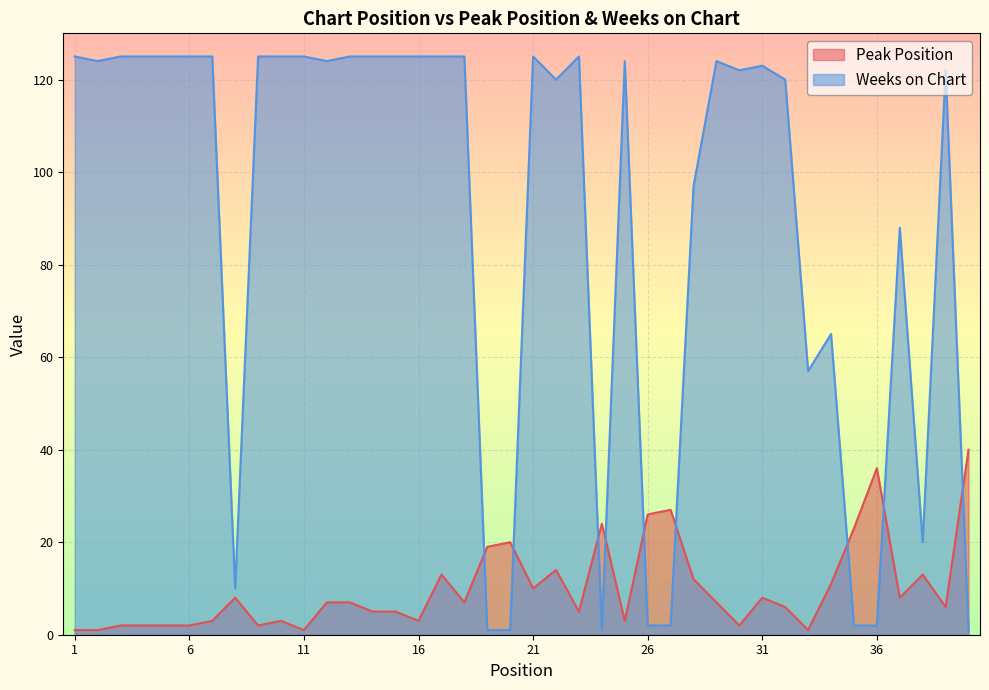

How many lines are shown in the chart?

2